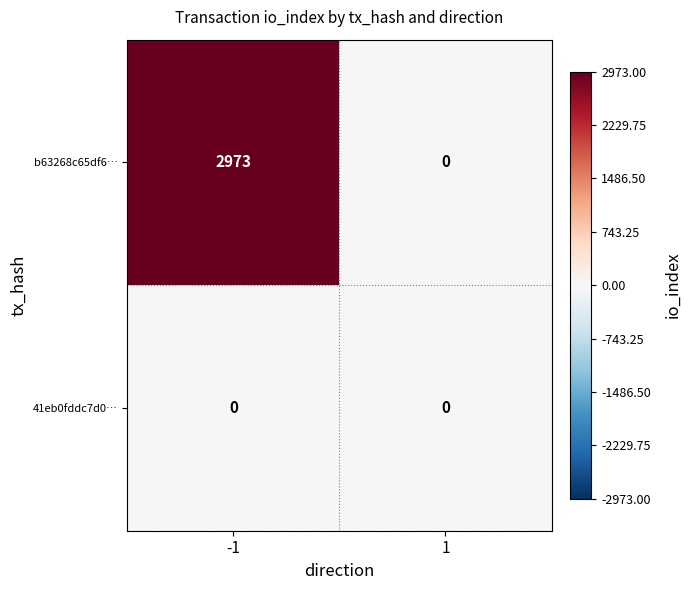

What is the sum of all b63268c65df6… values?

2973